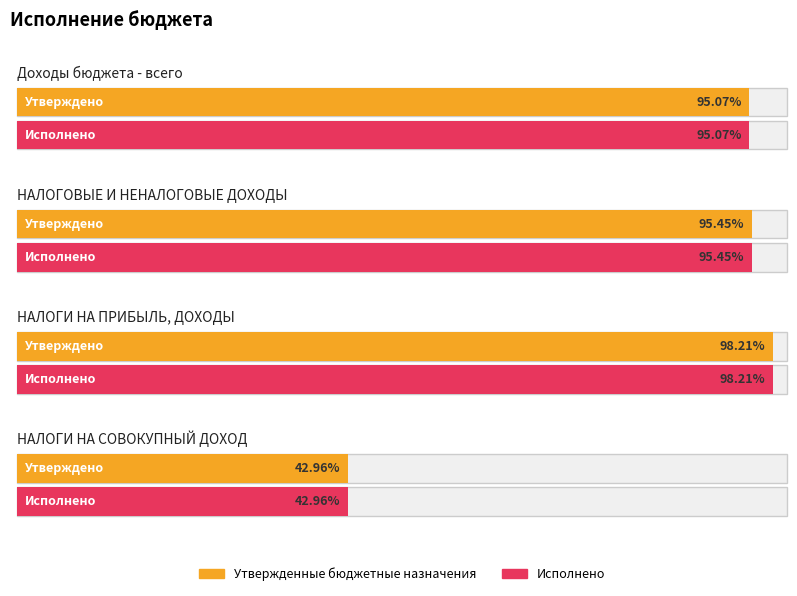

Which series has the largest range (max minus min)?

Утвержденные бюджетные назначения